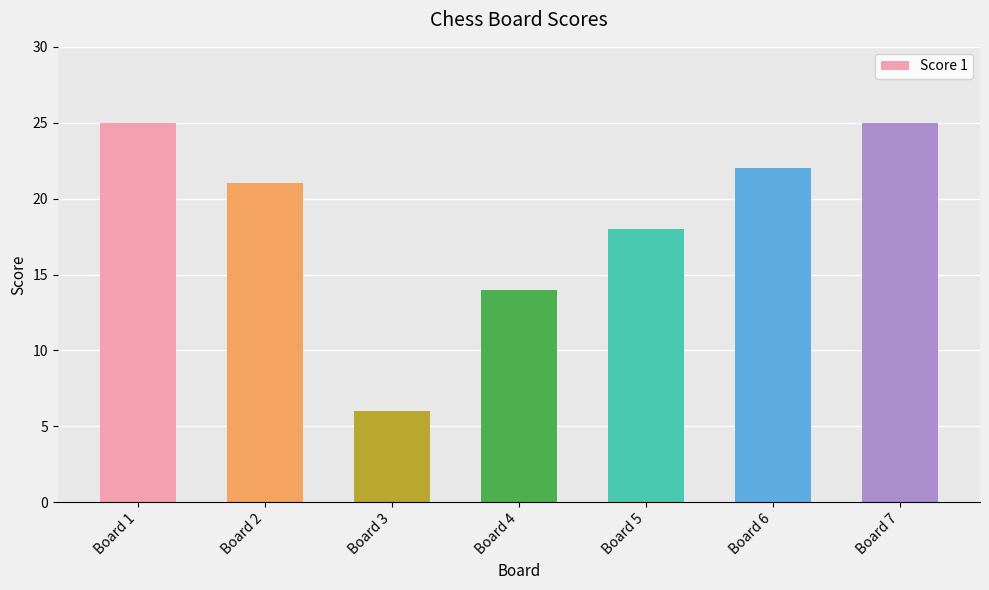

How many data points are less than 21?

3